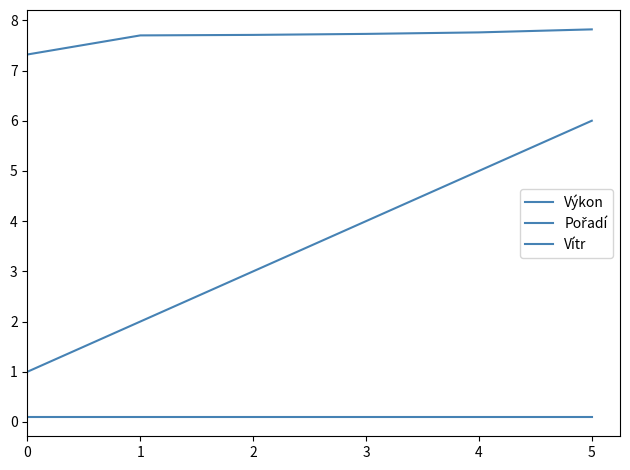

Is this an area chart (filled region under the line)?

No